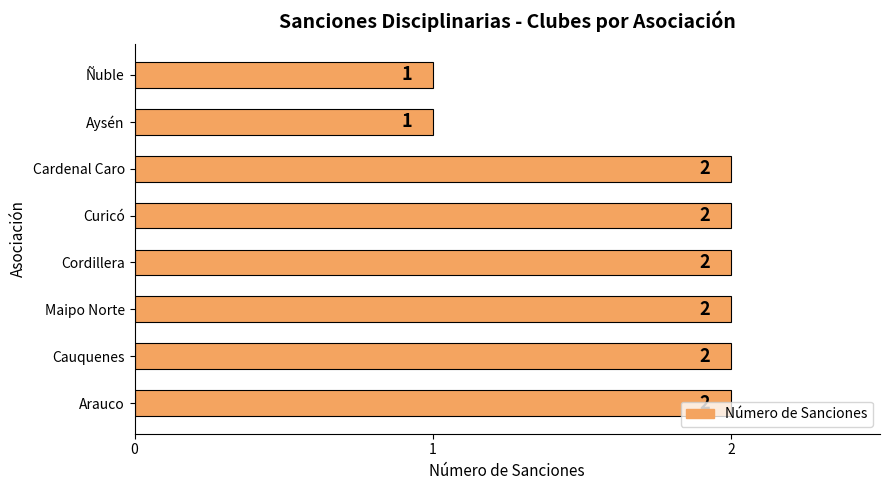

The value at Cauquenes is 2. True or false?

True